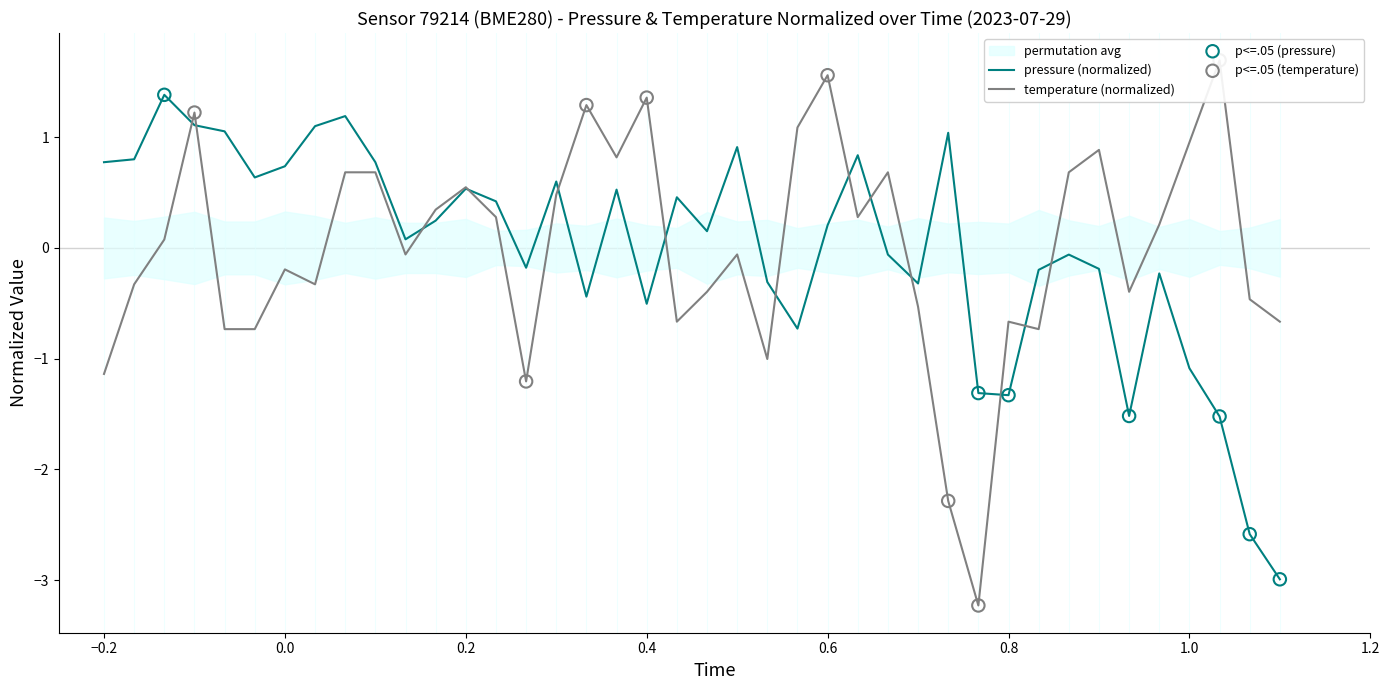

Which series reaches the minimum Y coordinate?

temperature